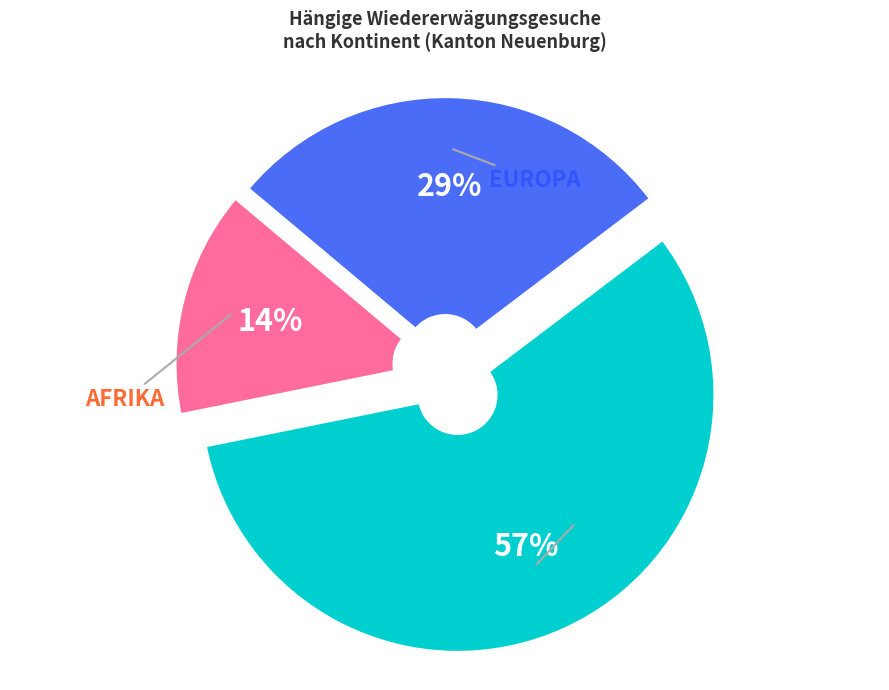

Is there a majority slice in this chart?

Yes